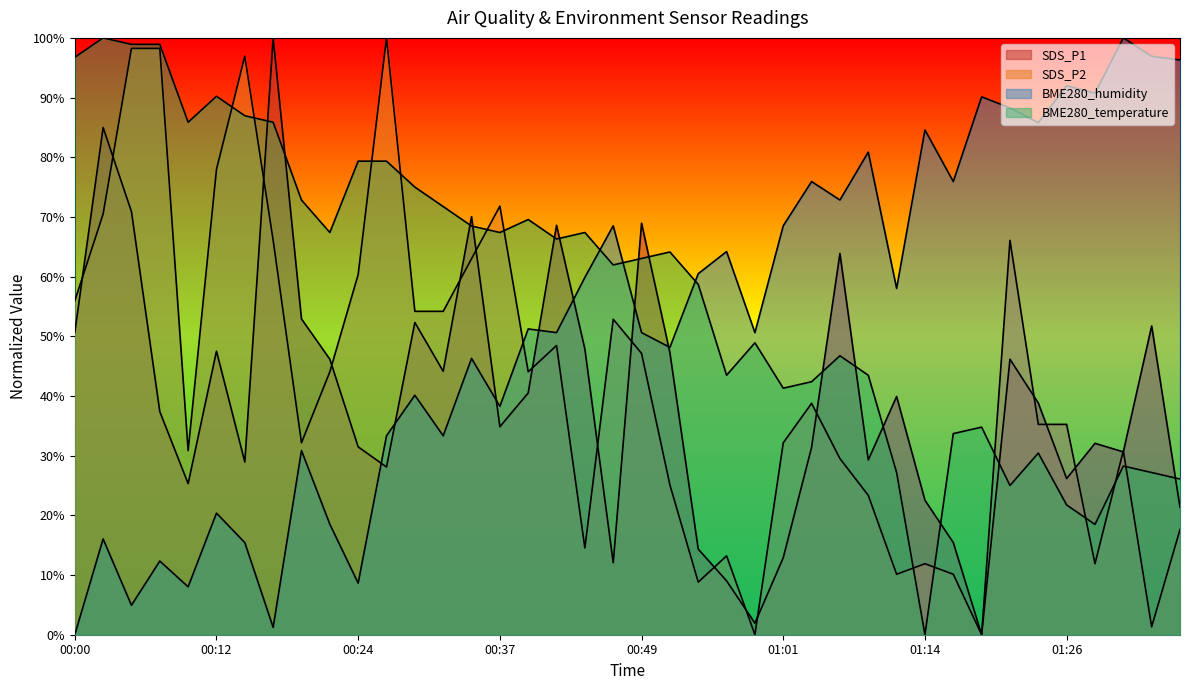

True or false: SDS_P1 has a value of 26.2 at 01:26.

True